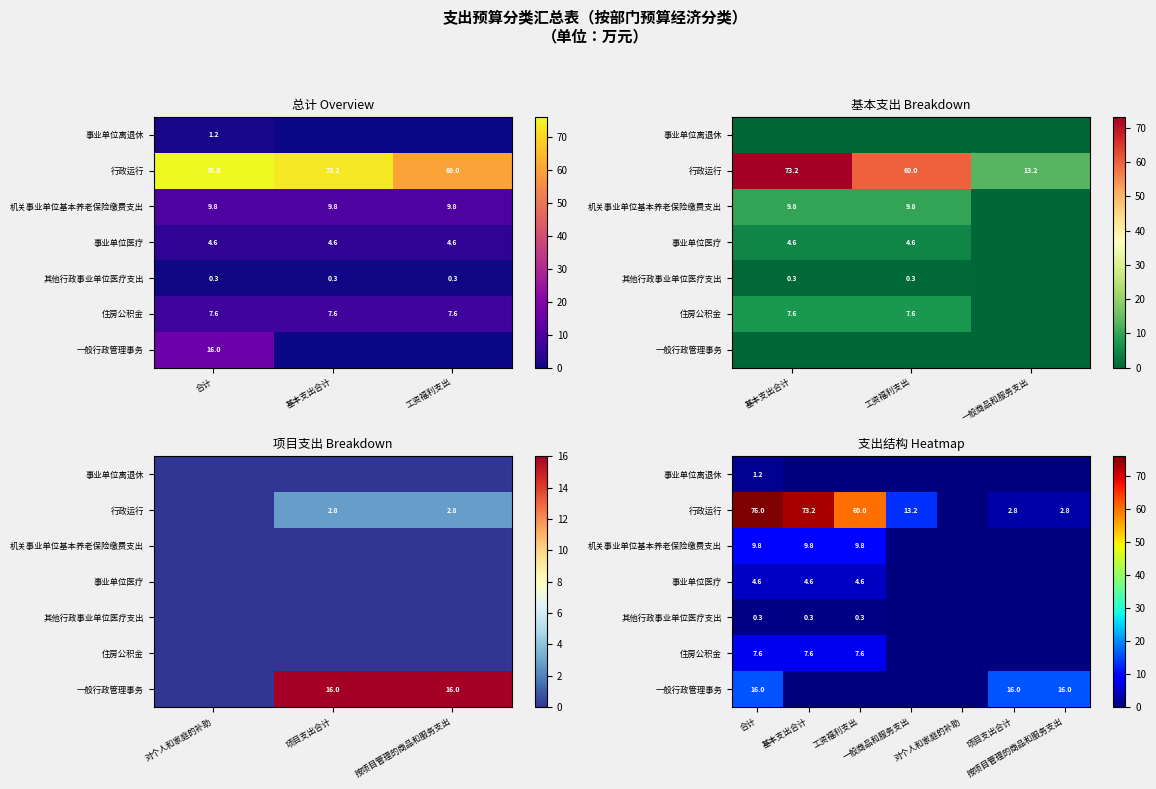

Which category has the lowest value across all series?

基本支出合计